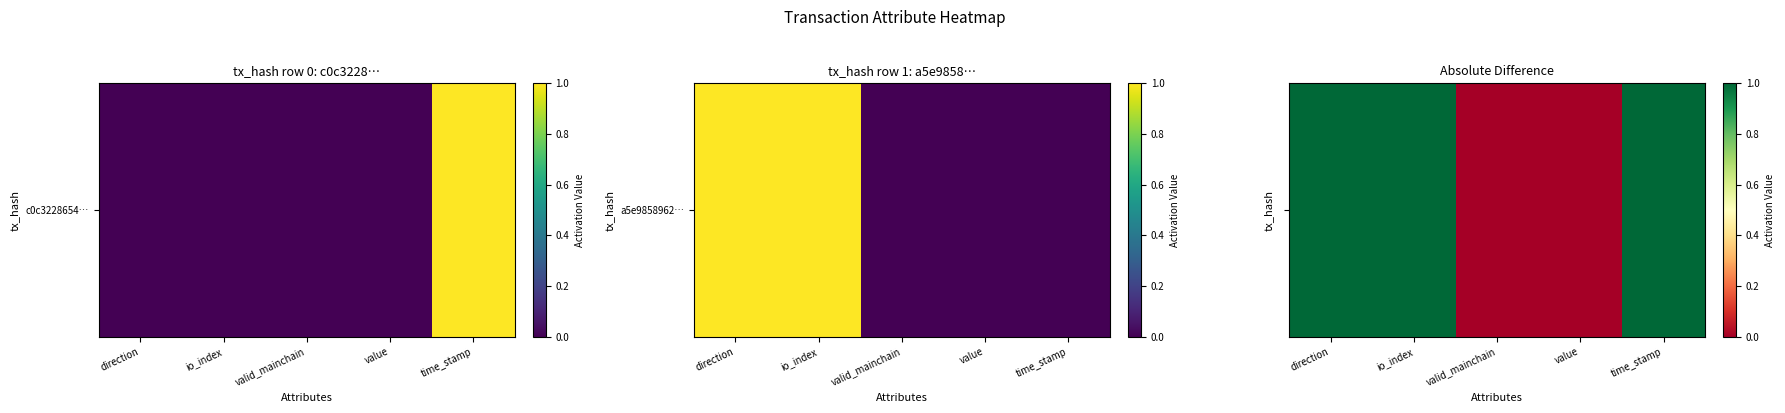

Rank the categories by value from lowest to highest.

valid_mainchain, value, direction, io_index, time_stamp